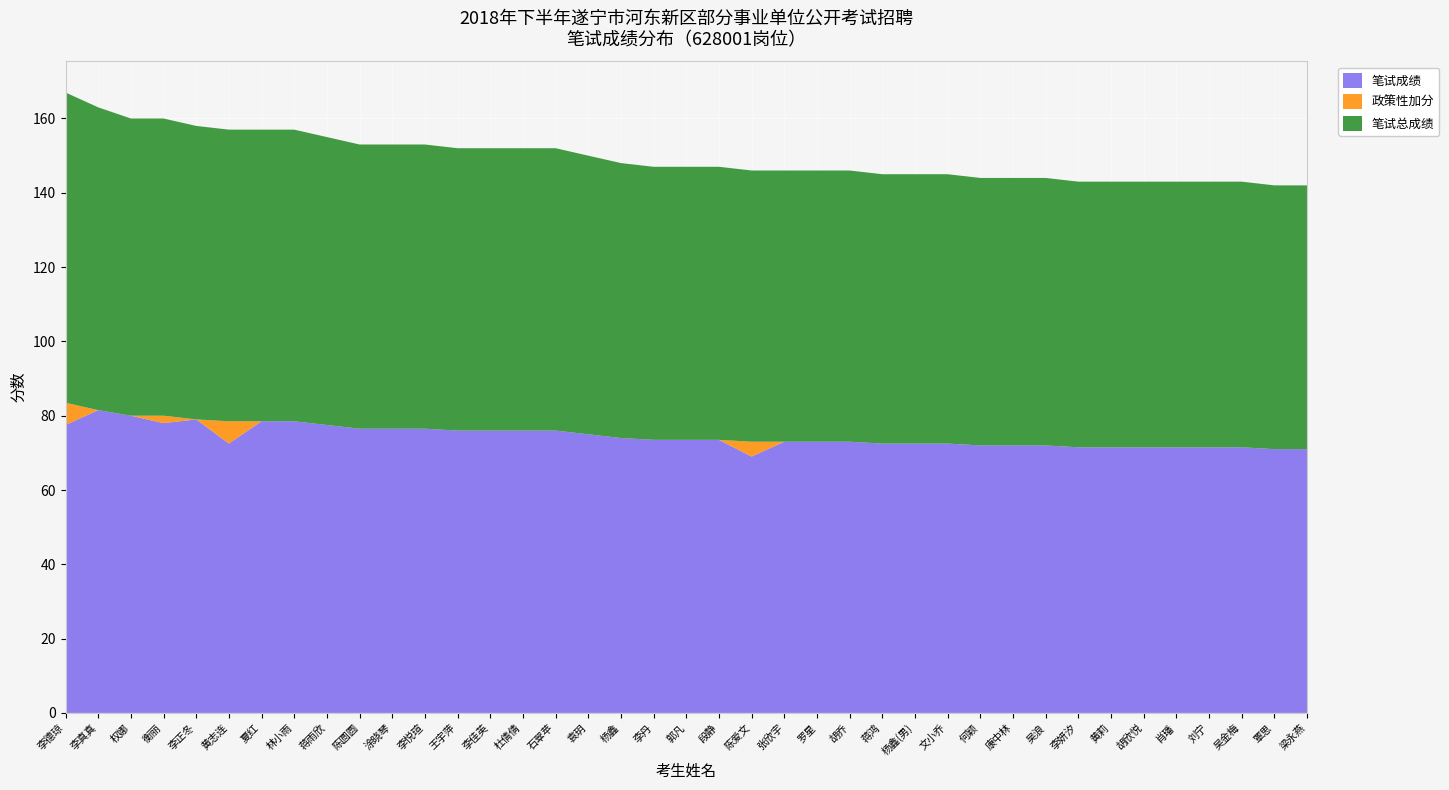

Reading right to left, extract all data points from this chart.

笔试成绩: 梁永燕=71.0	覃思=71.0	吴金梅=71.5	刘宁=71.5	肖璠=71.5	胡欣悦=71.5	黄莉=71.5	李妍汐=71.5	吴浪=72.0	康中林=72.0	何颖=72.0	文小乔=72.5	杨鑫(男)=72.5	蒋鸿=72.5	胡乔=73.0	罗星=73.0	张欣宇=73.0	陈爱文=69.0	段静=73.5	郭凡=73.5	李丹=73.5	杨鑫=74.0	袁玥=75.0	石翠苹=76.0	杜倩倩=76.0	李佳英=76.0	王宇萍=76.0	李悦瑄=76.5	涂晓琴=76.5	陈圆圆=76.5	蒋雨欣=77.5	林小雨=78.5	夏红=78.5	黄志连=72.5	李正冬=79.0	衡丽=78.0	权娜=80.0	李真真=81.5	李德琼=77.5
政策性加分: 梁永燕=0.0	覃思=0.0	吴金梅=0.0	刘宁=0.0	肖璠=0.0	胡欣悦=0.0	黄莉=0.0	李妍汐=0.0	吴浪=0.0	康中林=0.0	何颖=0.0	文小乔=0.0	杨鑫(男)=0.0	蒋鸿=0.0	胡乔=0.0	罗星=0.0	张欣宇=0.0	陈爱文=4.0	段静=0.0	郭凡=0.0	李丹=0.0	杨鑫=0.0	袁玥=0.0	石翠苹=0.0	杜倩倩=0.0	李佳英=0.0	王宇萍=0.0	李悦瑄=0.0	涂晓琴=0.0	陈圆圆=0.0	蒋雨欣=0.0	林小雨=0.0	夏红=0.0	黄志连=6.0	李正冬=0.0	衡丽=2.0	权娜=0.0	李真真=0.0	李德琼=6.0
笔试总成绩: 梁永燕=71.0	覃思=71.0	吴金梅=71.5	刘宁=71.5	肖璠=71.5	胡欣悦=71.5	黄莉=71.5	李妍汐=71.5	吴浪=72.0	康中林=72.0	何颖=72.0	文小乔=72.5	杨鑫(男)=72.5	蒋鸿=72.5	胡乔=73.0	罗星=73.0	张欣宇=73.0	陈爱文=73.0	段静=73.5	郭凡=73.5	李丹=73.5	杨鑫=74.0	袁玥=75.0	石翠苹=76.0	杜倩倩=76.0	李佳英=76.0	王宇萍=76.0	李悦瑄=76.5	涂晓琴=76.5	陈圆圆=76.5	蒋雨欣=77.5	林小雨=78.5	夏红=78.5	黄志连=78.5	李正冬=79.0	衡丽=80.0	权娜=80.0	李真真=81.5	李德琼=83.5